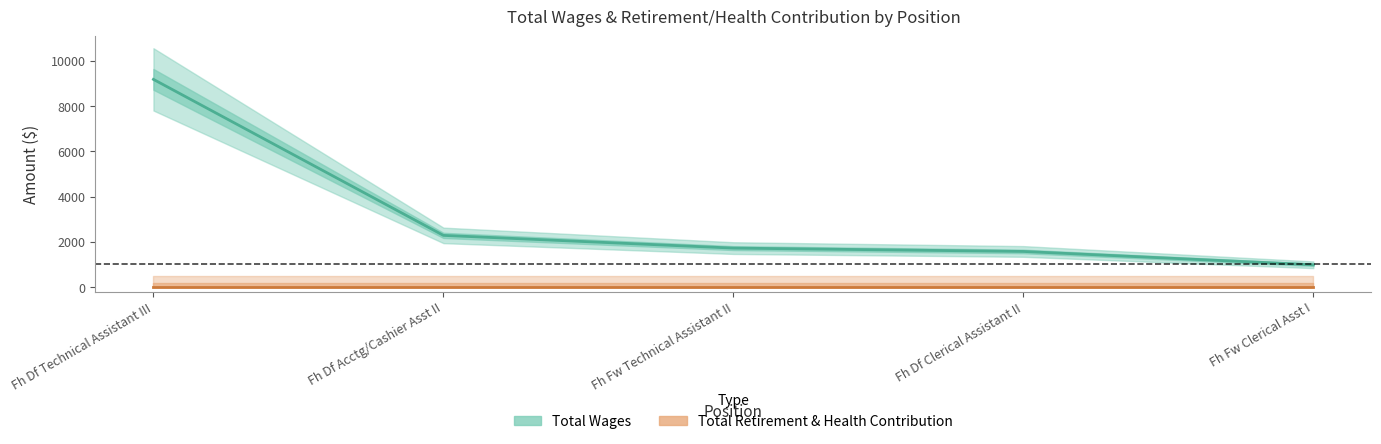

Rank the series by their average value, from lowest to highest.

Total Retirement & Health Contribution, Total Wages